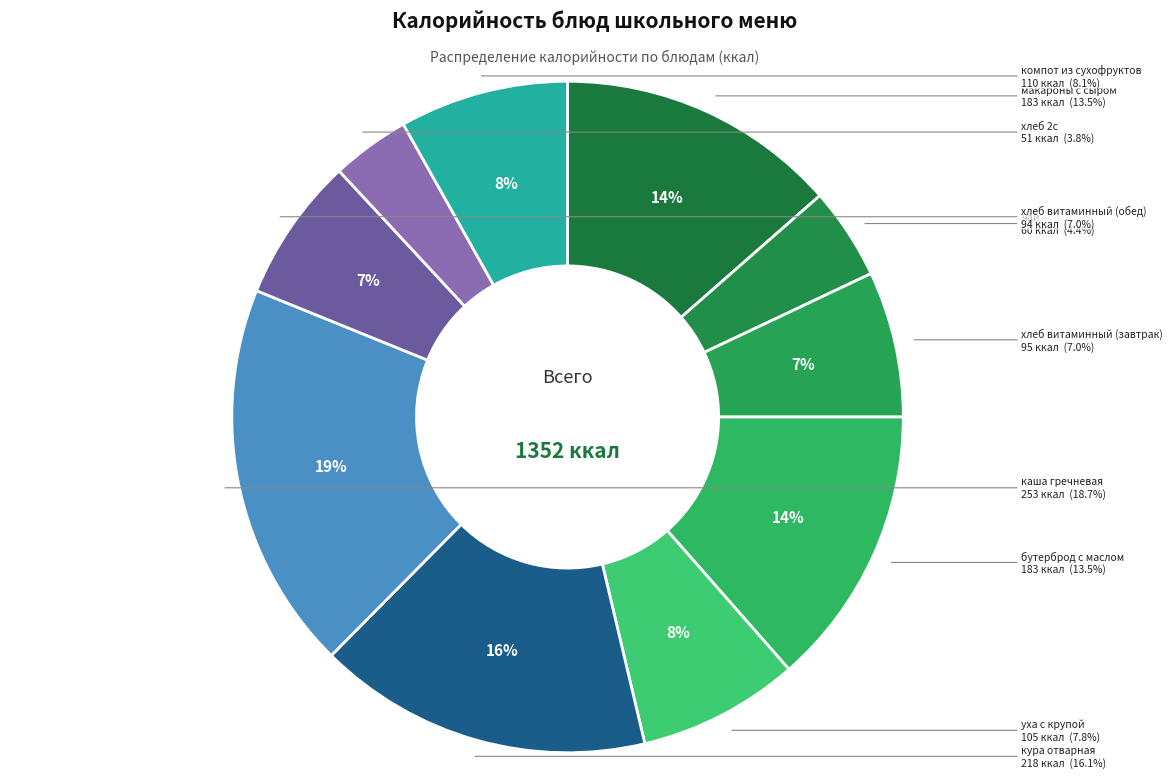

Does чай account for over 50% of the chart?

No